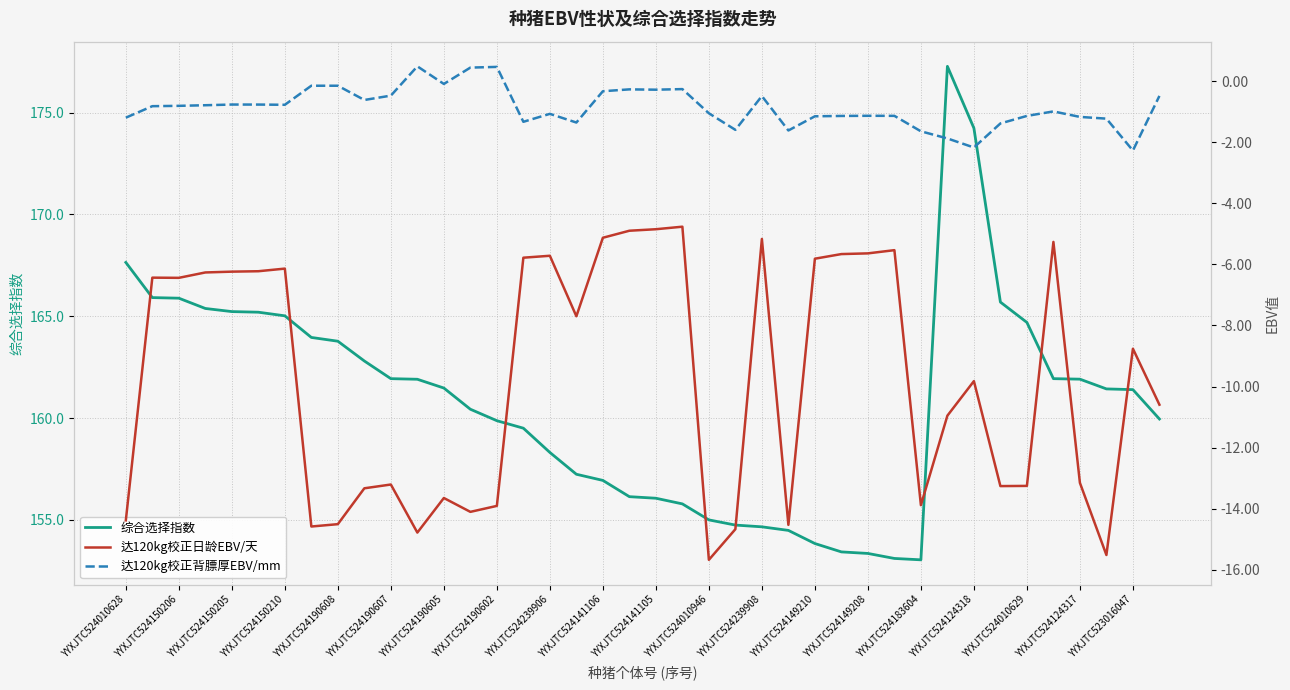

Where does the 综合选择指数 series first go above 161?

YYXJTC524010628